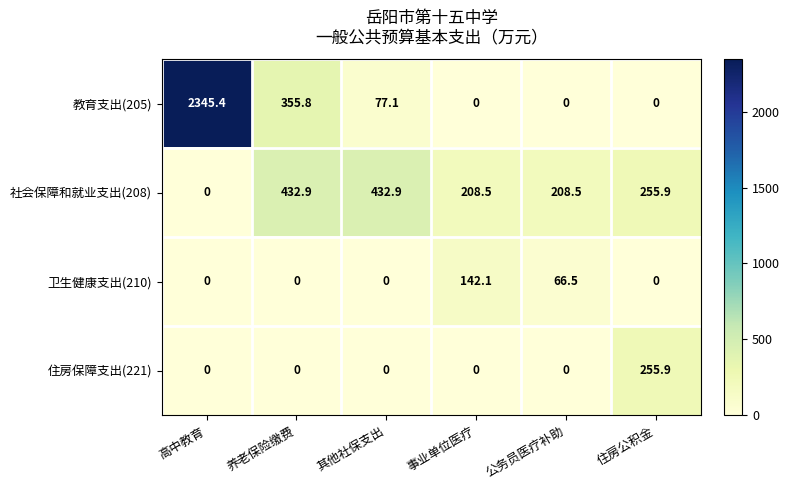

Reading left to right, list all the values displayed in this chart.

教育支出(205): 高中教育=2345.4	养老保险缴费=355.8	其他社保支出=77.1	事业单位医疗=0.0	公务员医疗补助=0.0	住房公积金=0.0
社会保障和就业支出(208): 高中教育=0.0	养老保险缴费=432.9	其他社保支出=432.9	事业单位医疗=208.5	公务员医疗补助=208.5	住房公积金=255.9
卫生健康支出(210): 高中教育=0.0	养老保险缴费=0.0	其他社保支出=0.0	事业单位医疗=142.1	公务员医疗补助=66.5	住房公积金=0.0
住房保障支出(221): 高中教育=0.0	养老保险缴费=0.0	其他社保支出=0.0	事业单位医疗=0.0	公务员医疗补助=0.0	住房公积金=255.9